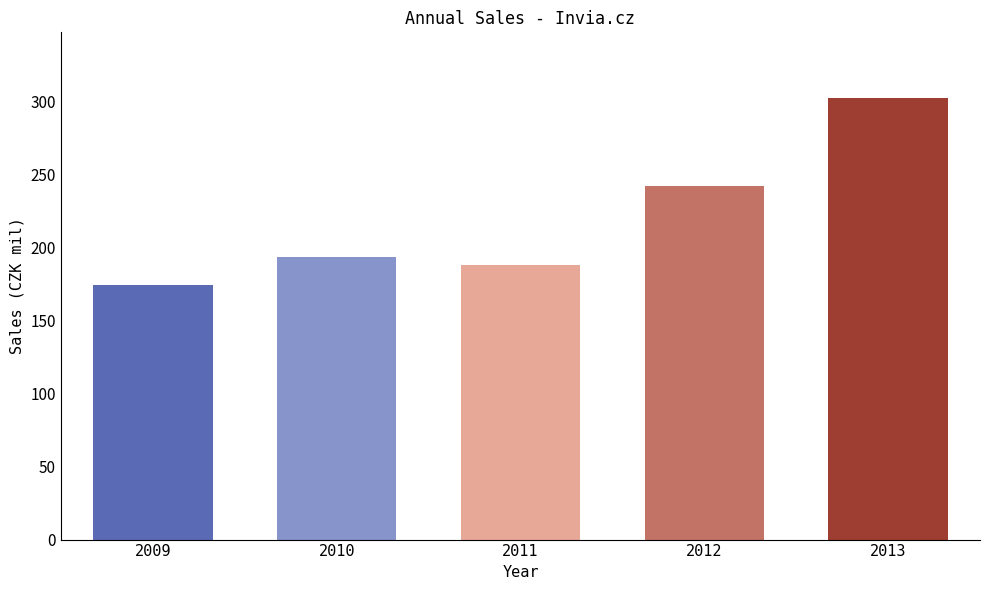

True or false: the data shows 241.9 at 2012.

True